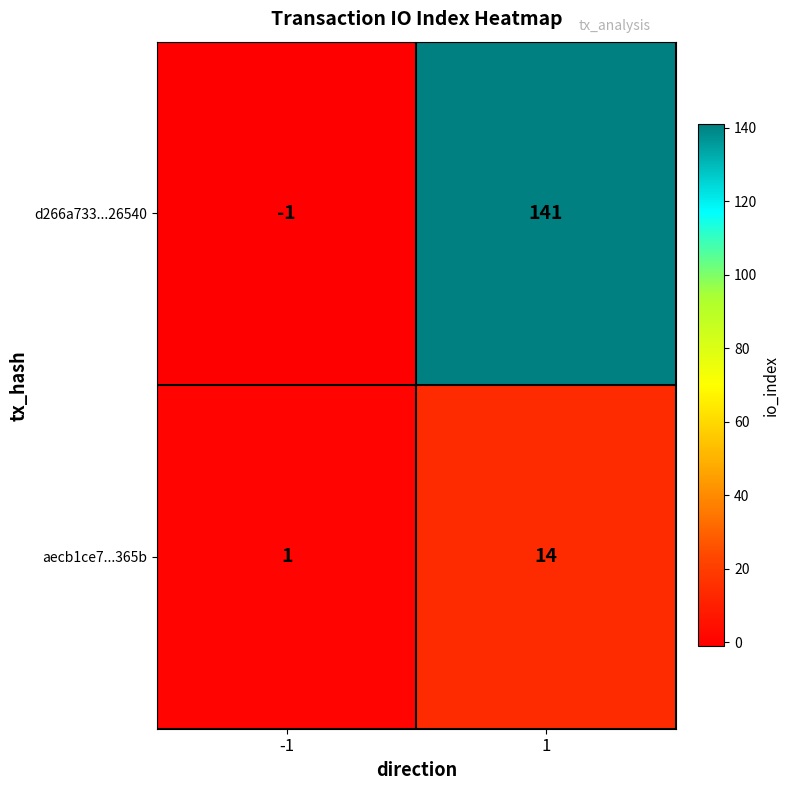

How many values in d266a733...26540 are above zero?

1